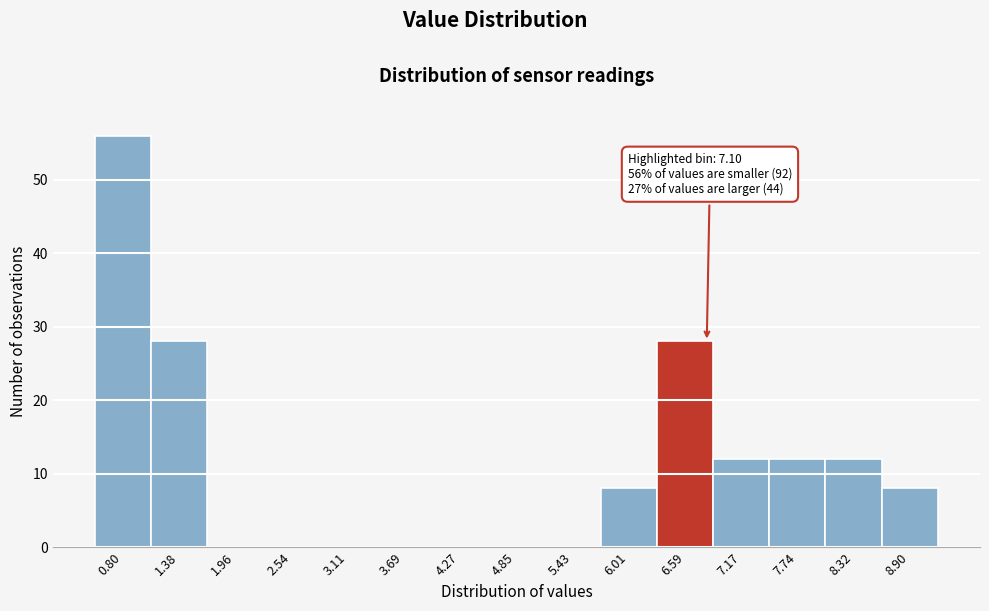

Reading left to right, list all the values displayed in this chart.

0.80=56	1.38=28	1.96=0	2.54=0	3.11=0	3.69=0	4.27=0	4.85=0	5.43=0	6.01=8	6.59=28	7.17=12	7.74=12	8.32=12	8.90=8